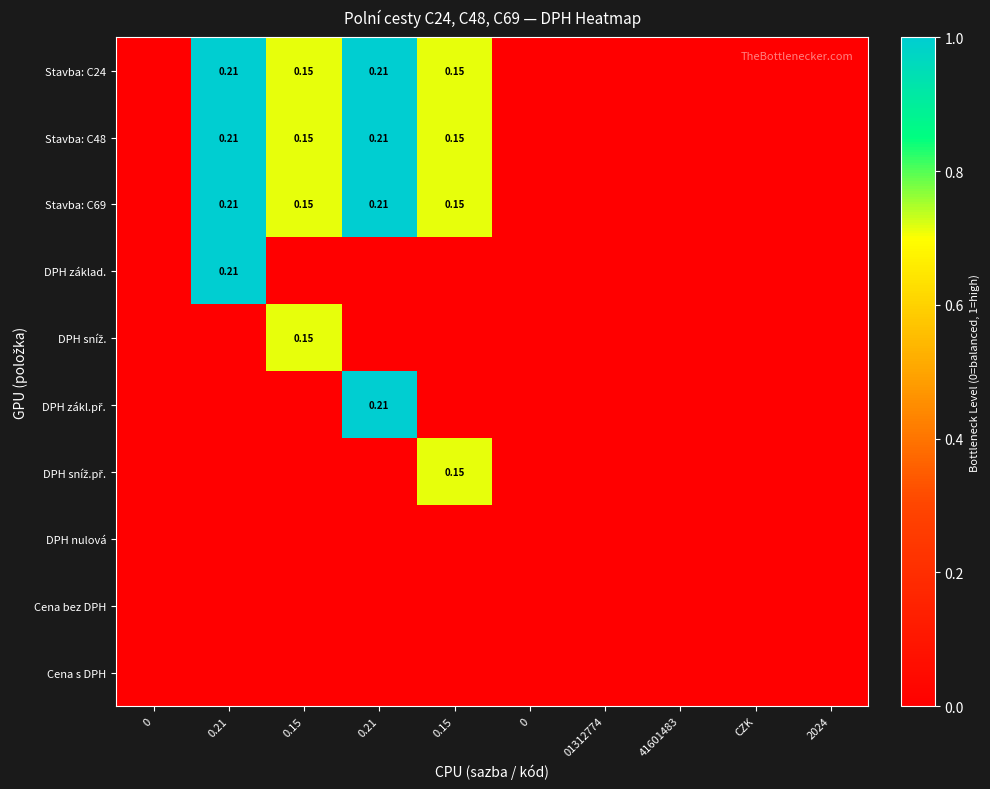

Between 2024 and 0.15, which is larger?

0.15